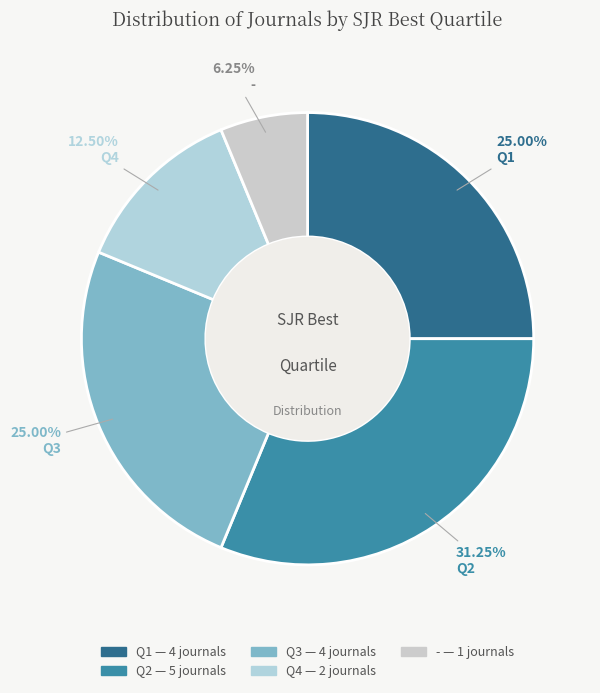

Count the number of slices in the pie.

5